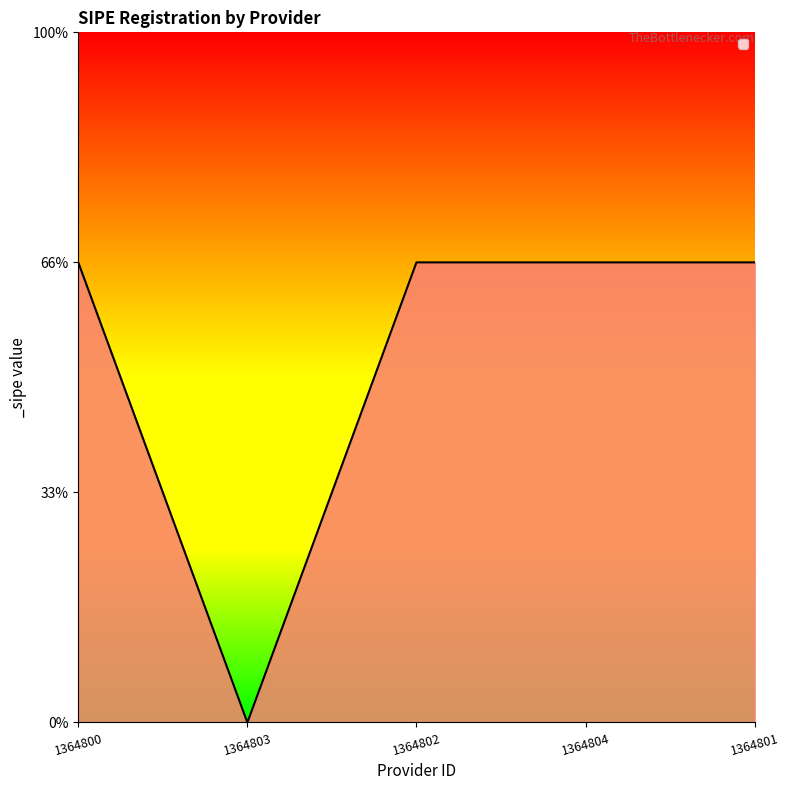

Reading right to left, transcribe all the data shown in this chart.

1364801=1	1364804=1	1364802=1	1364803=0	1364800=1